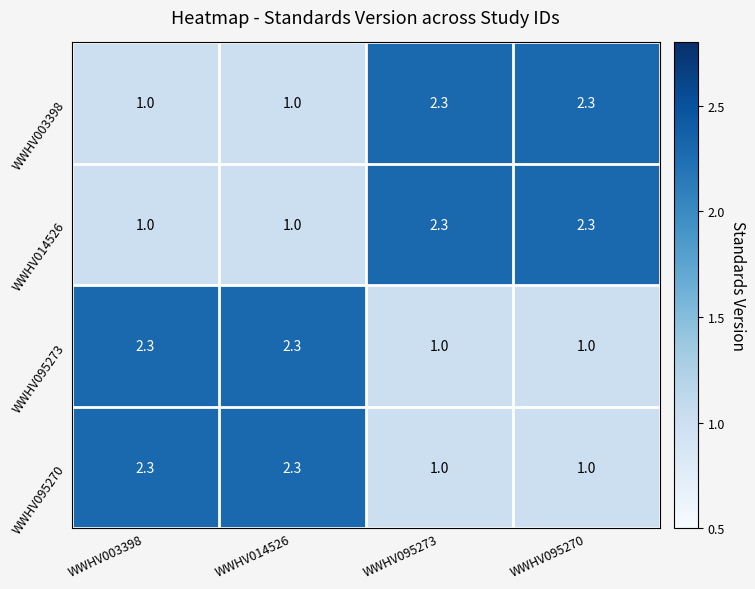

Where does the WWHV014526 series first go above 2?

WWHV095273